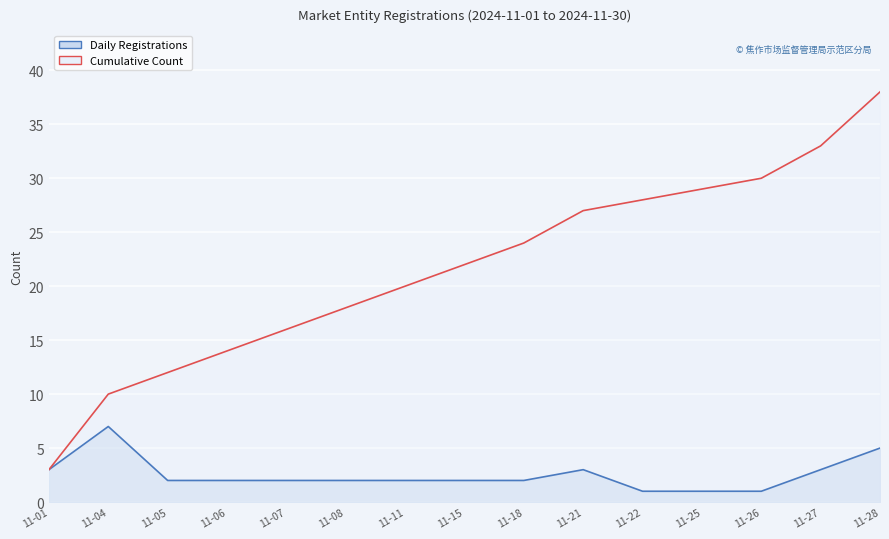

At how many categories does at least one series exceed 27?

5